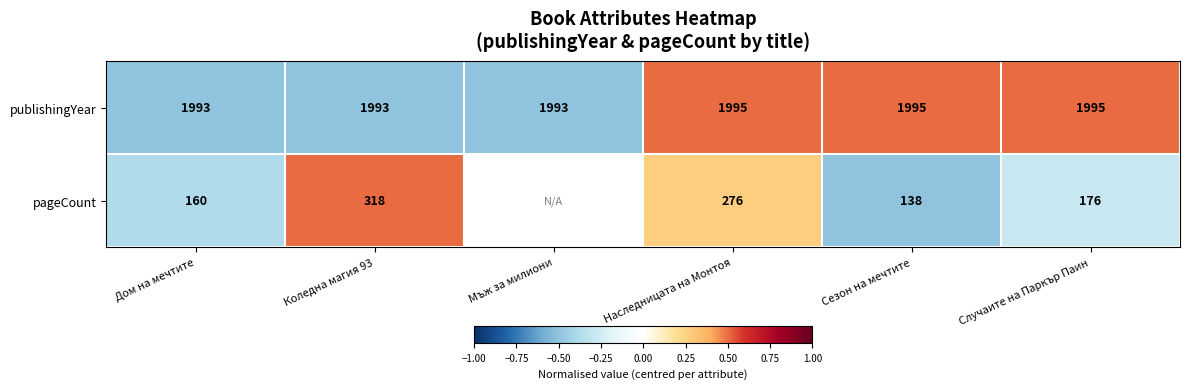

At Сезон на мечтите, list the series in order from smallest to largest.

pageCount, publishingYear